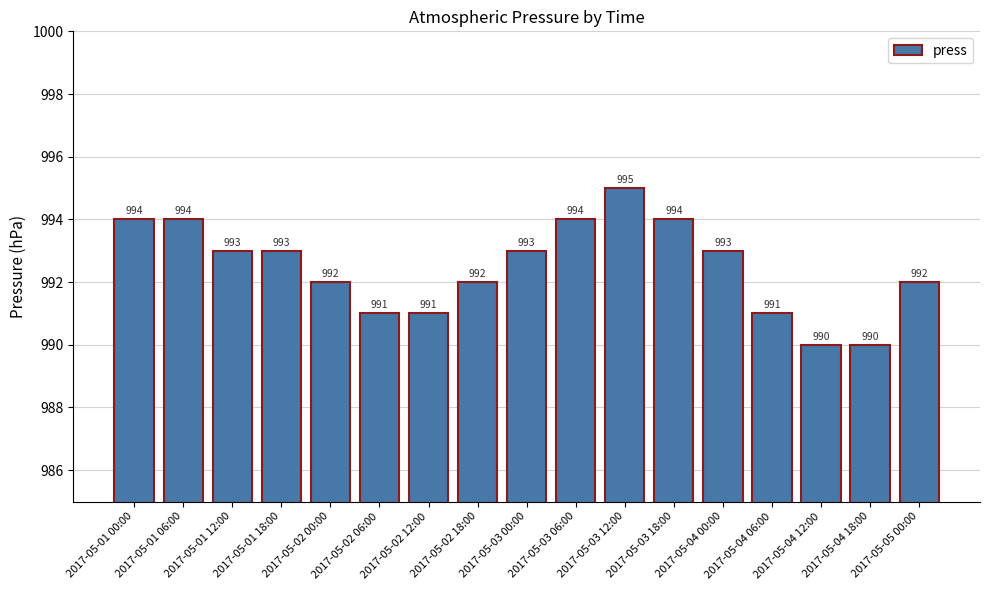

What is the sum of all values?

16872